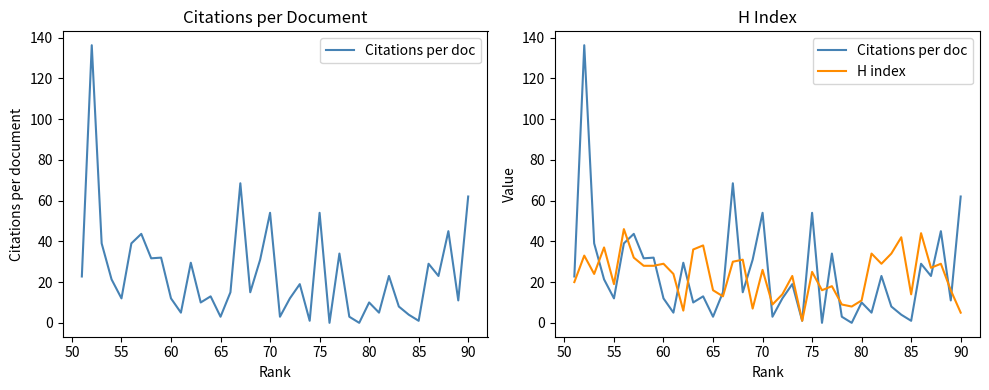

After their last crossing, which series has the higher values: H index or Citations per doc?

Citations per doc